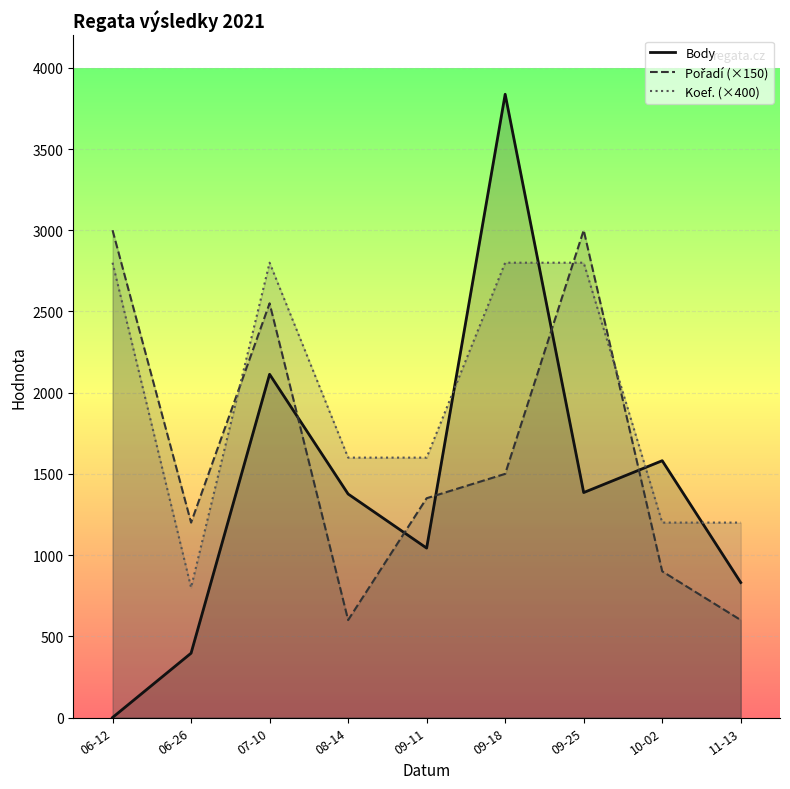

What is the difference between the Pořadí (×150) values at 06-12 and 06-26?

1800